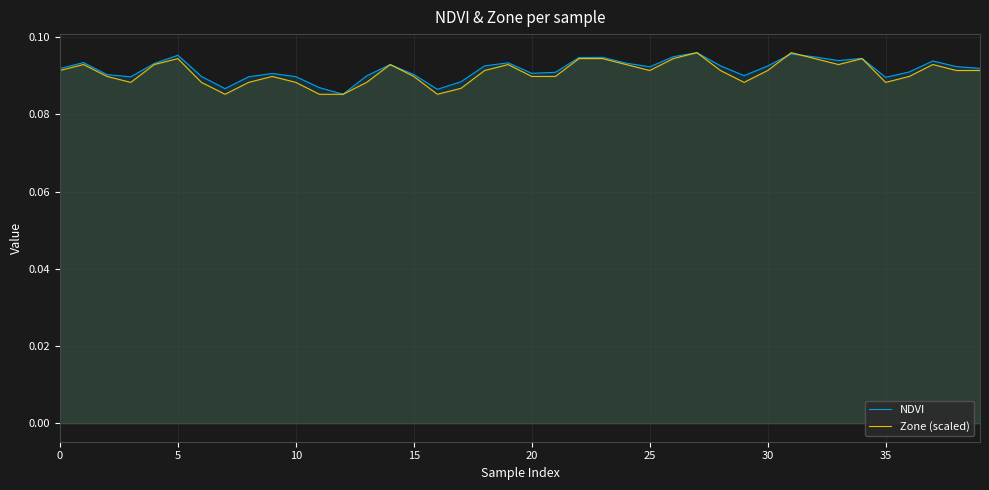

Which category has the lowest value in the NDVI series?

12